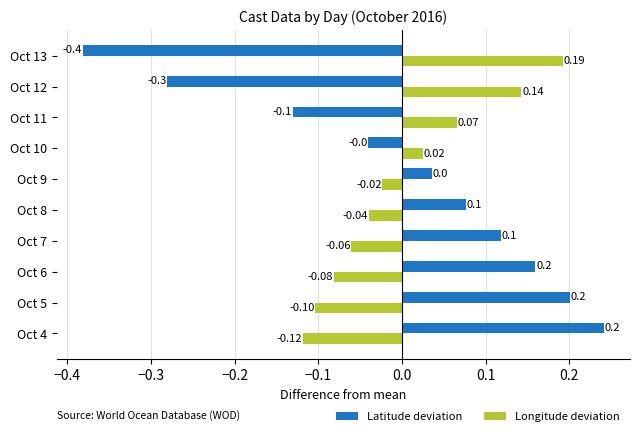

At which category is the sum across all series the highest?

Oct 4